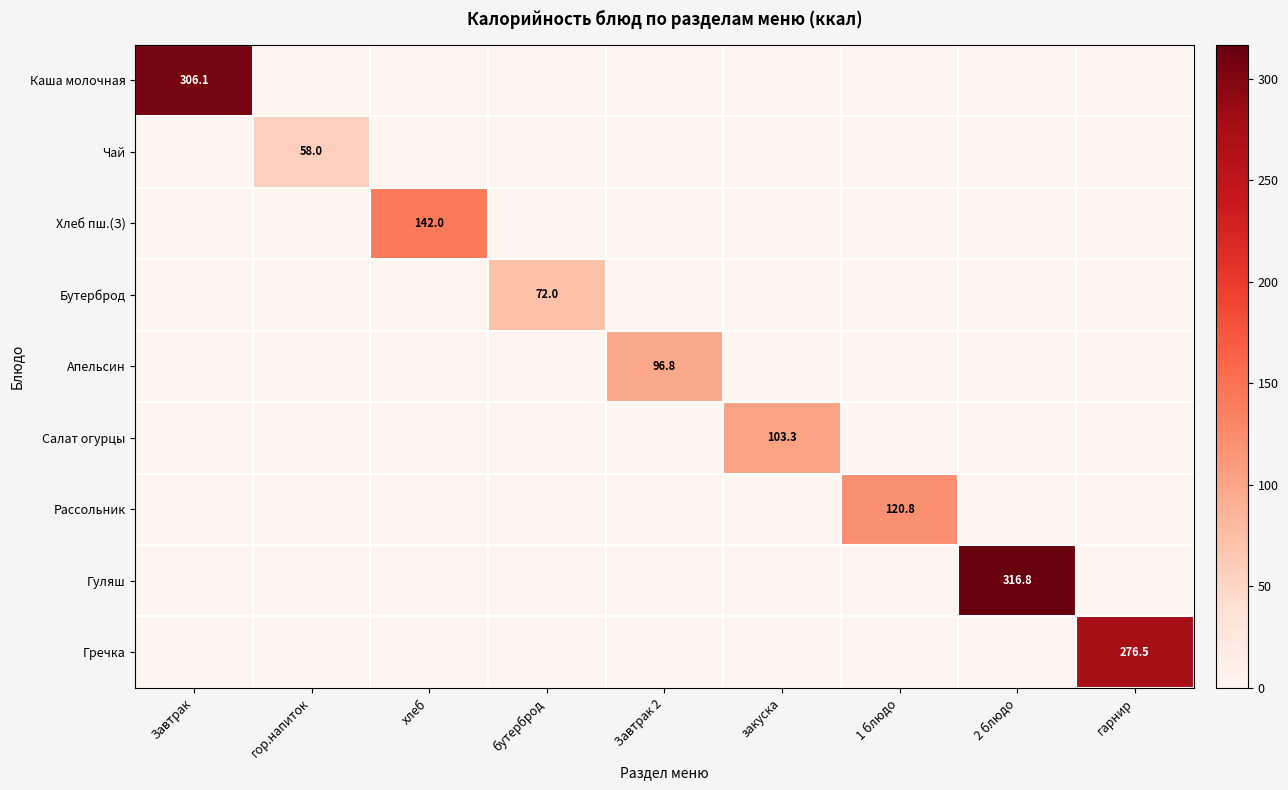

The value of Гуляш at 2 блюдо is 316.8. True or false?

True